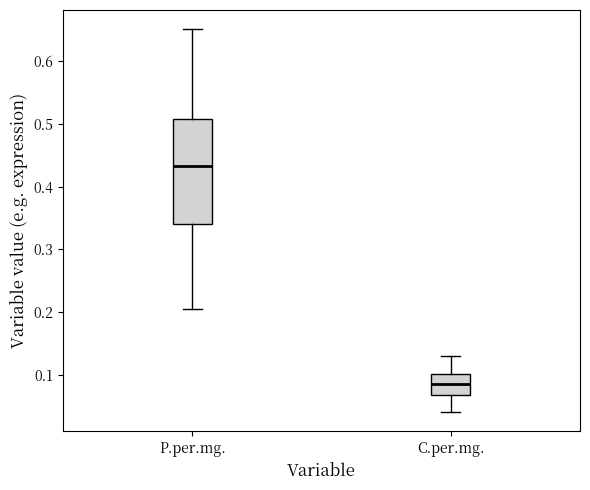

Which box's median line is the lowest?

C.per.mg.